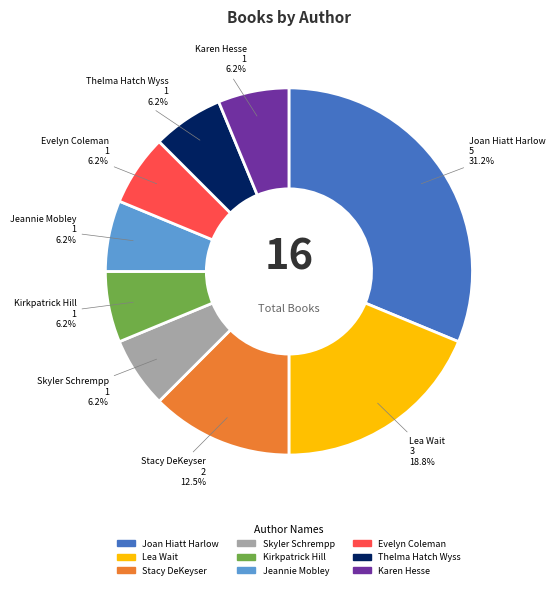

Is there a majority slice in this chart?

No